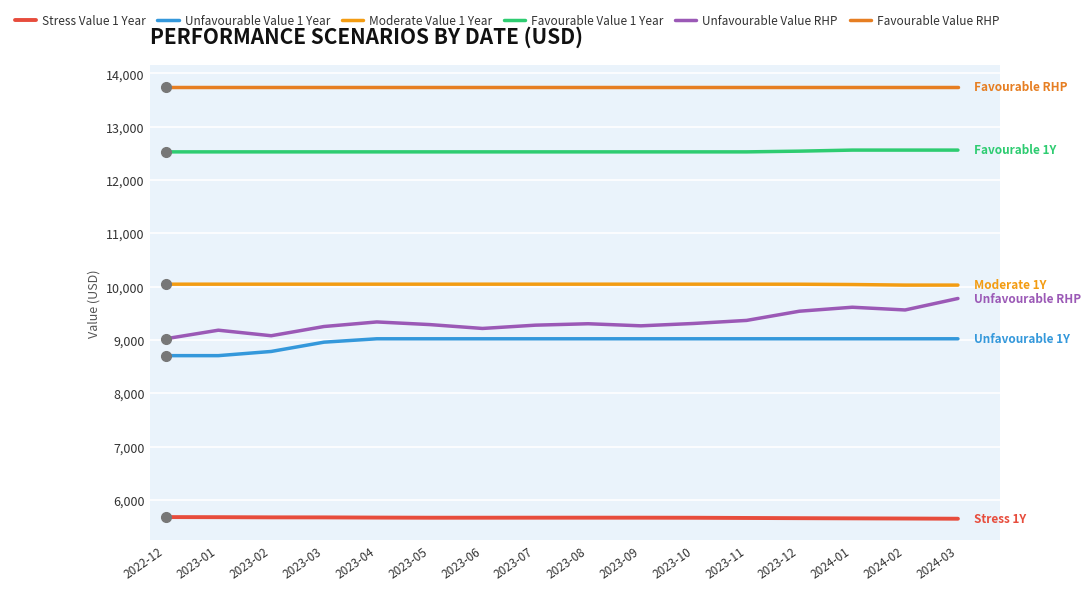

What is the spread (max minus min) of values at 2022-12?

8074.4